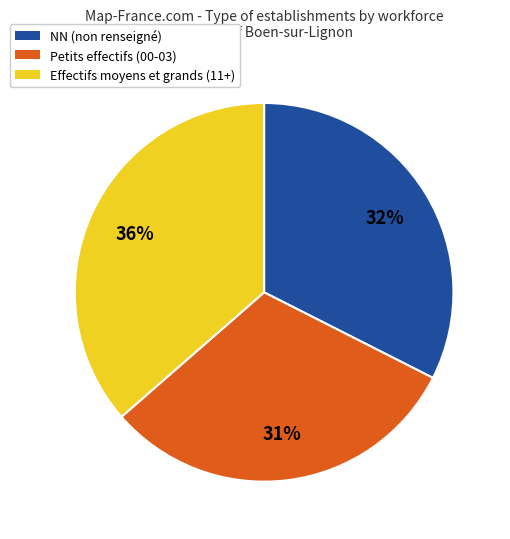

Is there any slice that represents more than half of the pie?

No